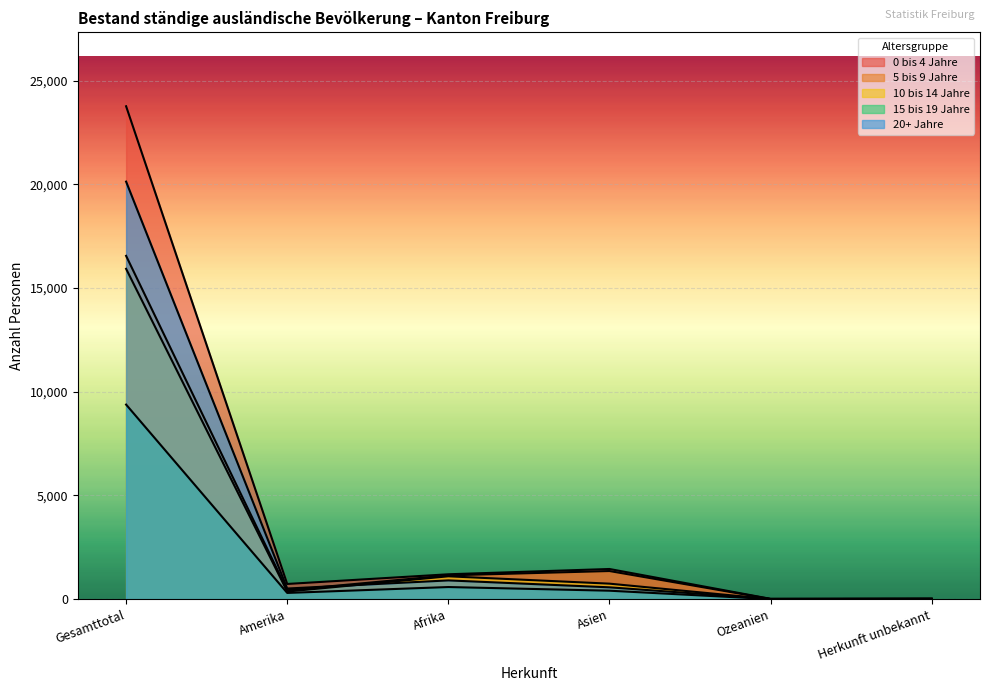

At Ozeanien, list the series in order from smallest to largest.

10 bis 14 Jahre, 15 bis 19 Jahre, 5 bis 9 Jahre, 20+ Jahre, 0 bis 4 Jahre